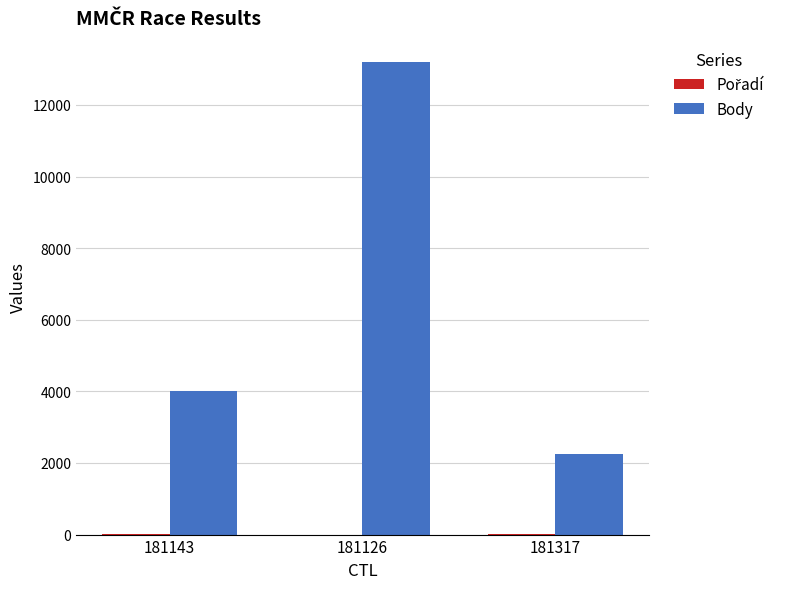

At which category is the sum across all series the highest?

181126